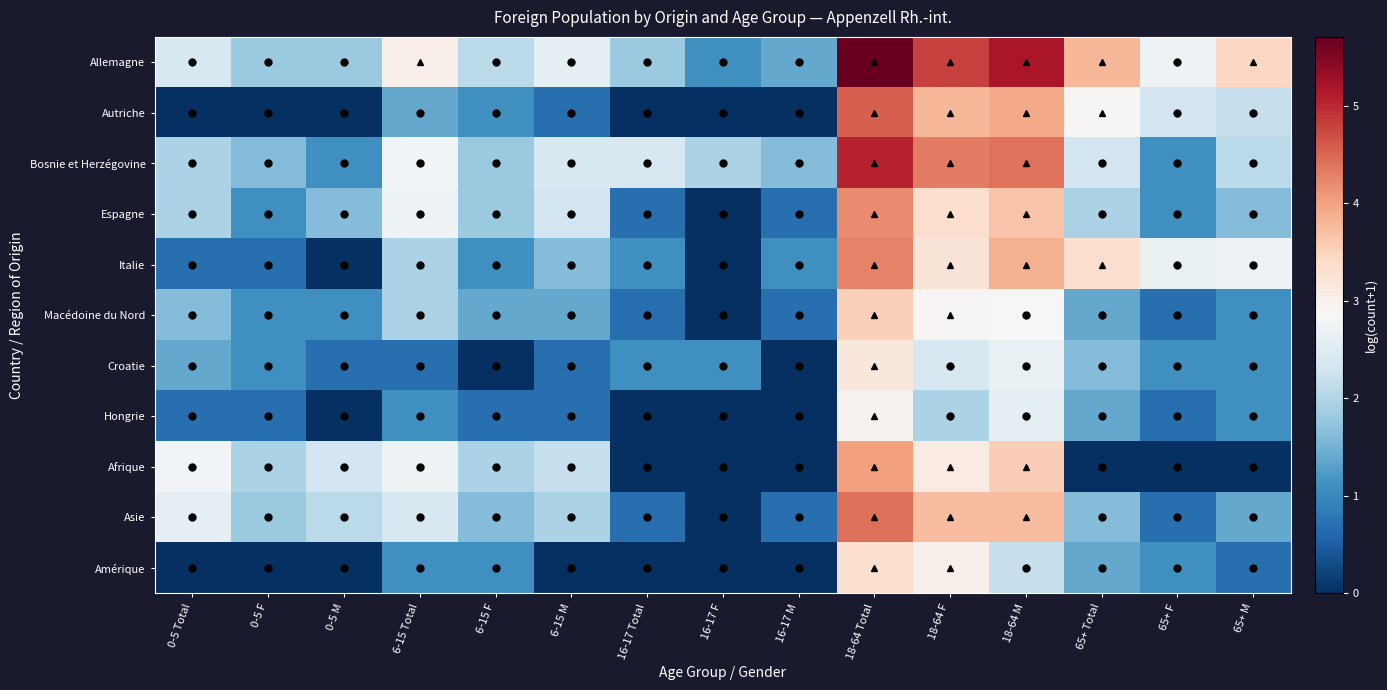

Rank the series at 6-15 F from highest to lowest value.

Allemagne, Afrique, Bosnie et Herzégovine, Espagne, Asie, Macédoine du Nord, Autriche, Italie, Amérique, Hongrie, Croatie